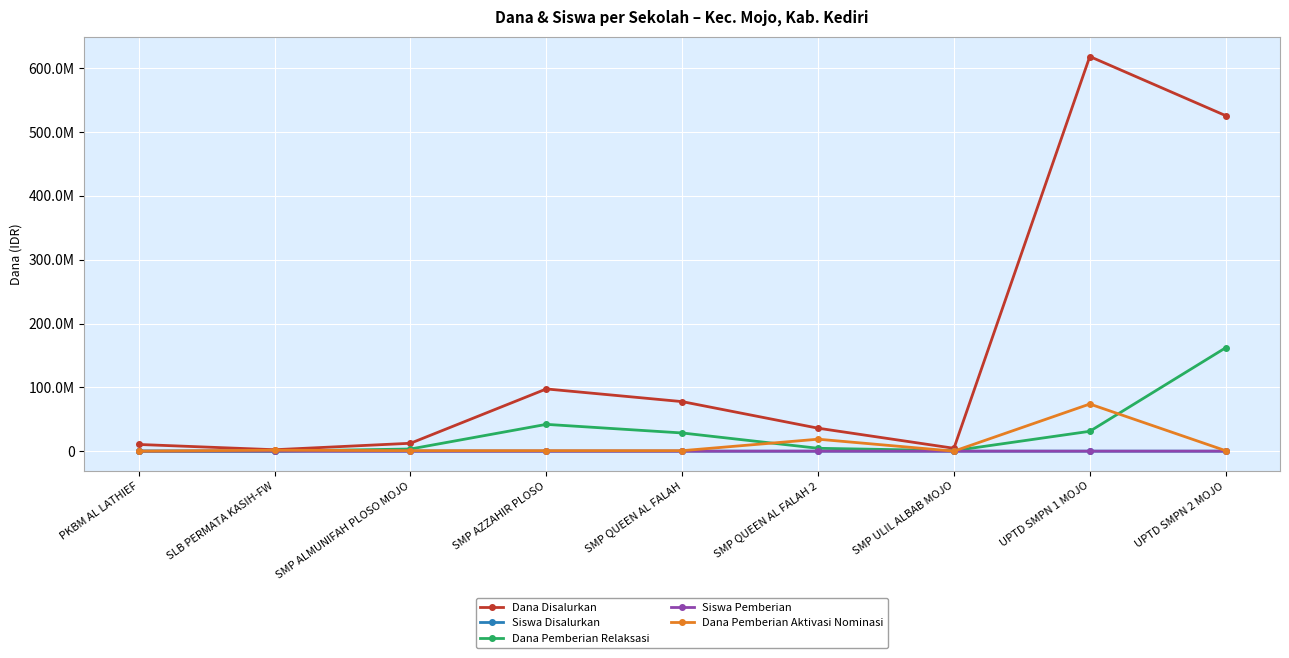

What is the sum of the Dana Disalurkan values at UPTD SMPN 2 MOJO and SLB PERMATA KASIH-FW?

528000000